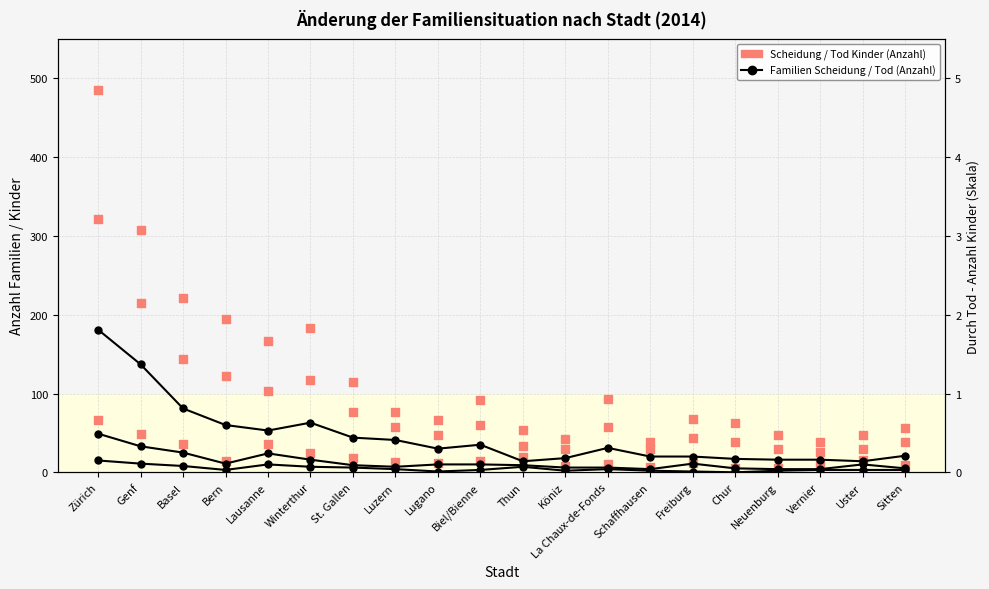

Which series contains the highest Y value?

Durch Scheidung - Anzahl Kinder